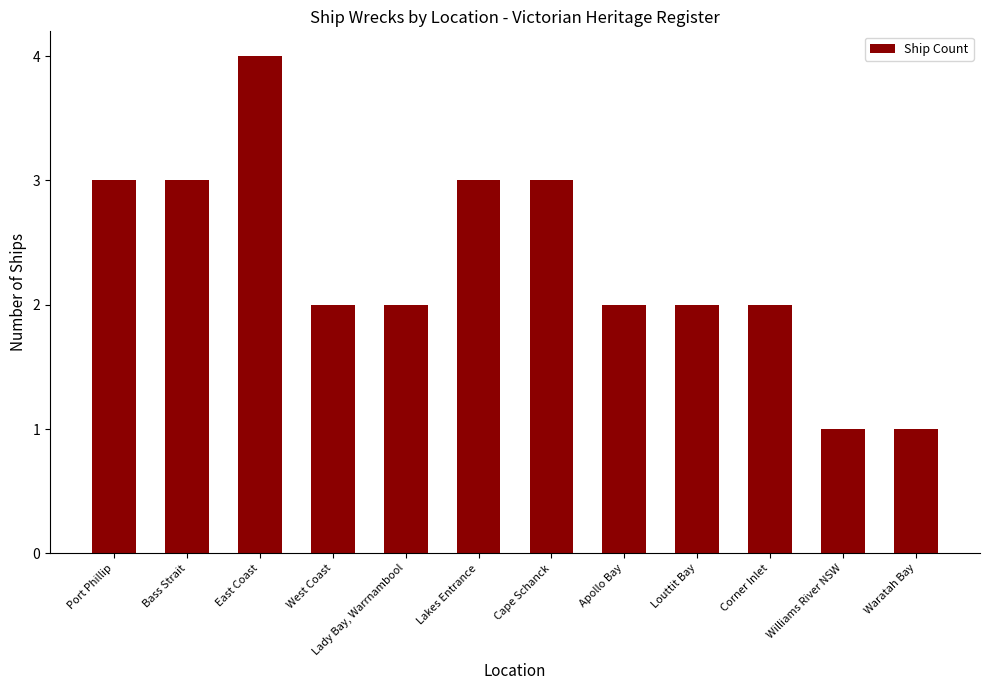

Which has a higher value, Apollo Bay or Bass Strait?

Bass Strait